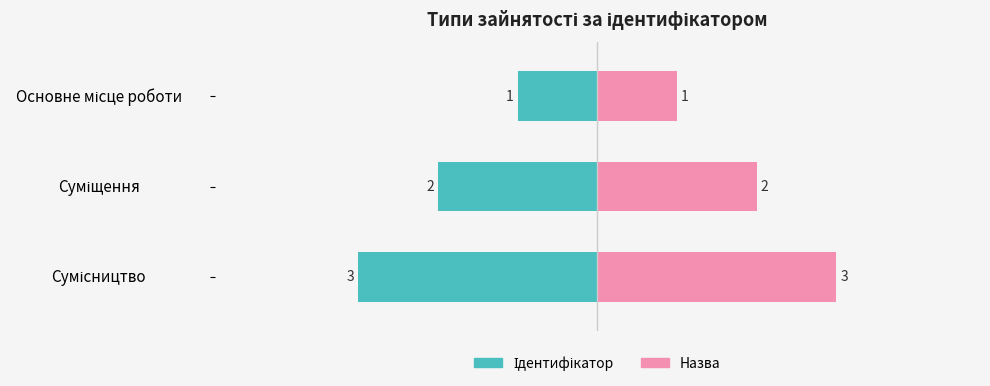

Which series has the largest range (max minus min)?

Ідентифікатор